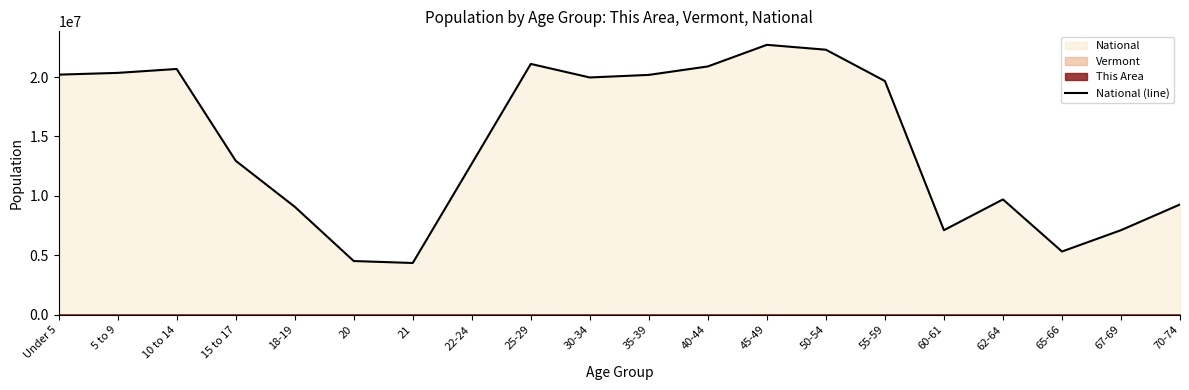

How many interior local peaks (higher than both neighbors) does the data have?

4